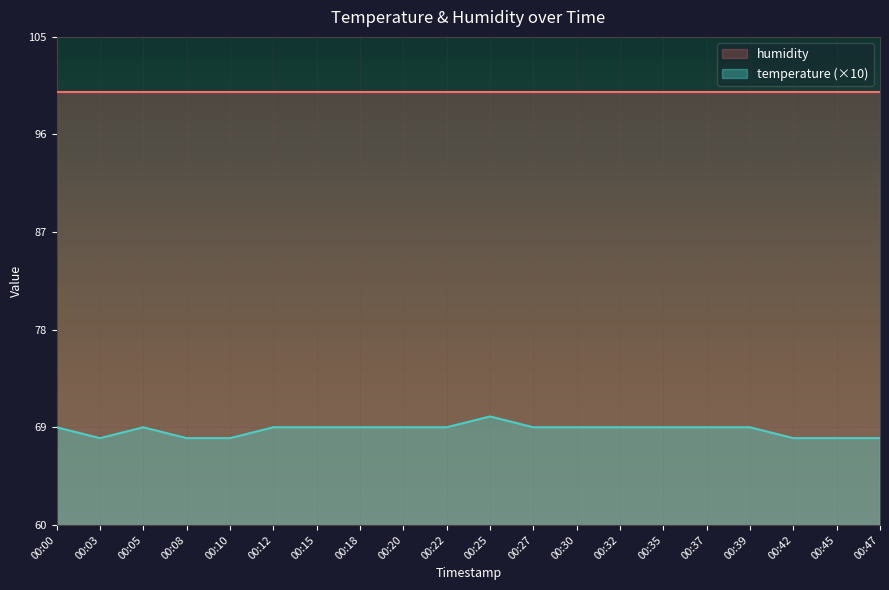

Rank the categories by value from lowest to highest.

00:03, 00:08, 00:10, 00:42, 00:45, 00:47, 00:00, 00:05, 00:12, 00:15, 00:18, 00:20, 00:22, 00:27, 00:30, 00:32, 00:35, 00:37, 00:39, 00:25